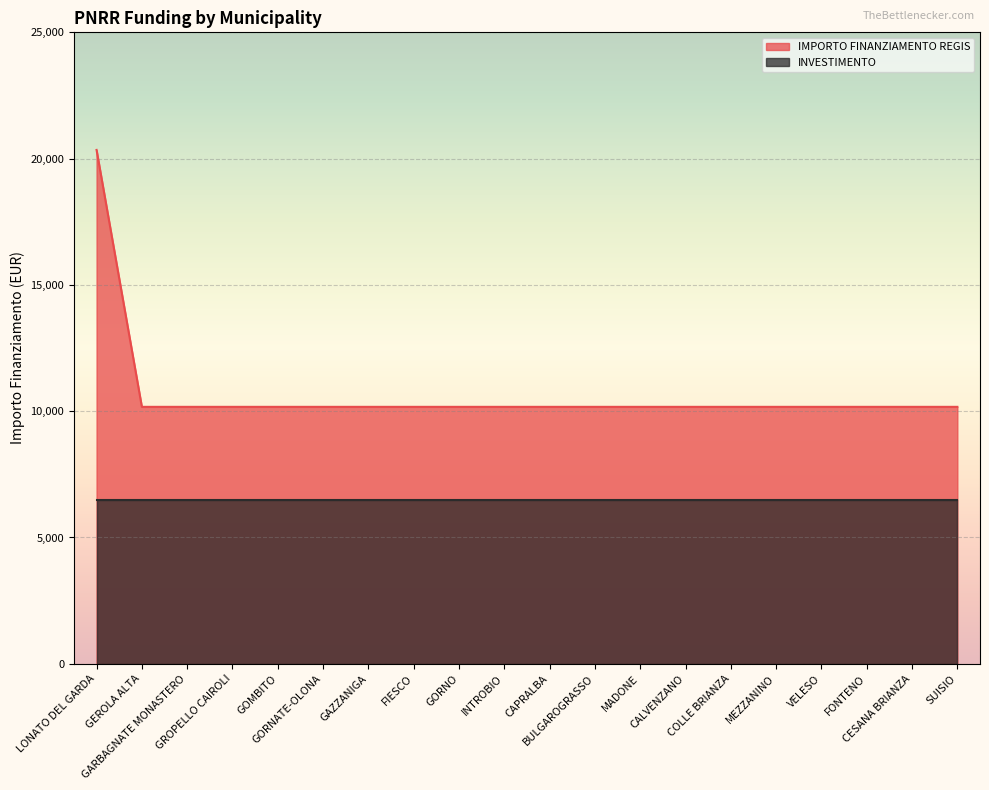

True or false: the data has more than 0 interior local peaks.

False